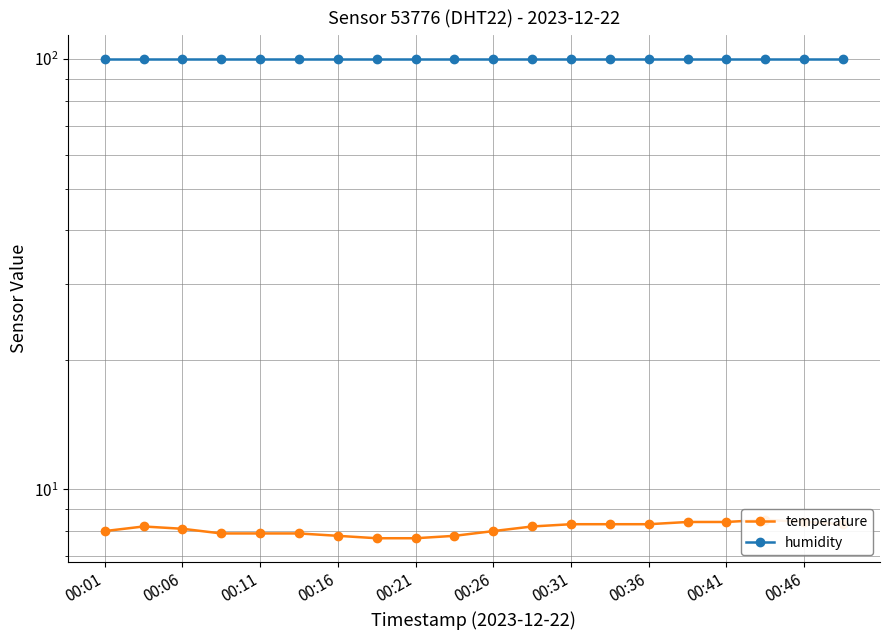

What is the smallest value displayed?

7.7